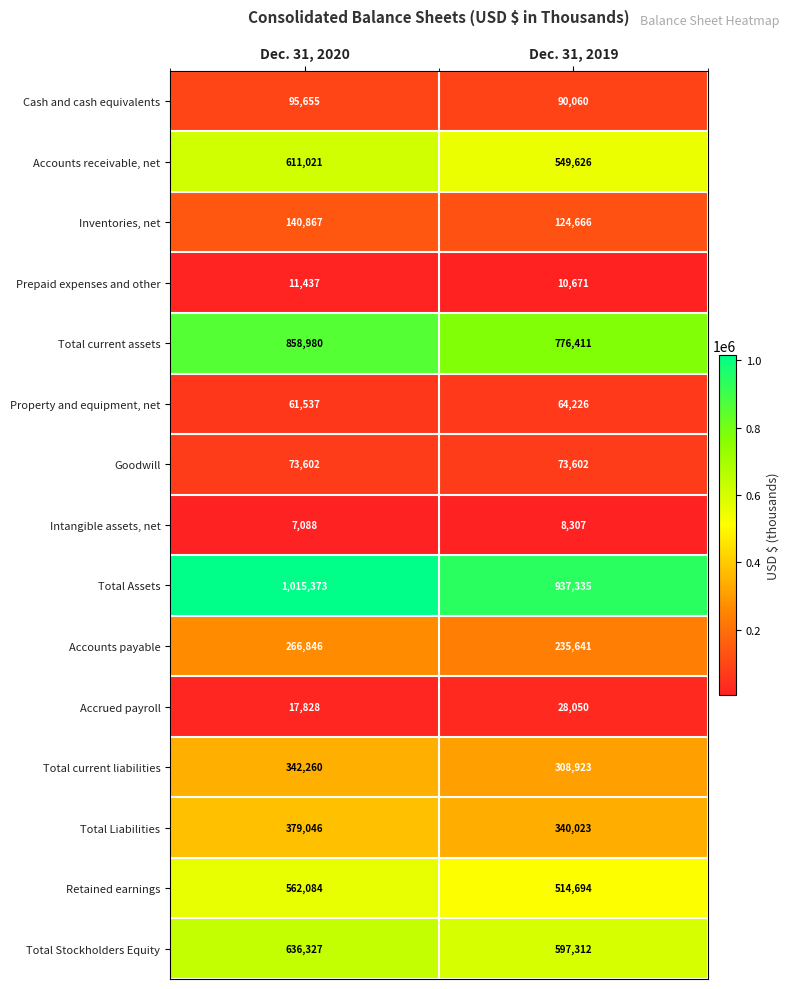

What is the sum of all Accounts payable values?

502487